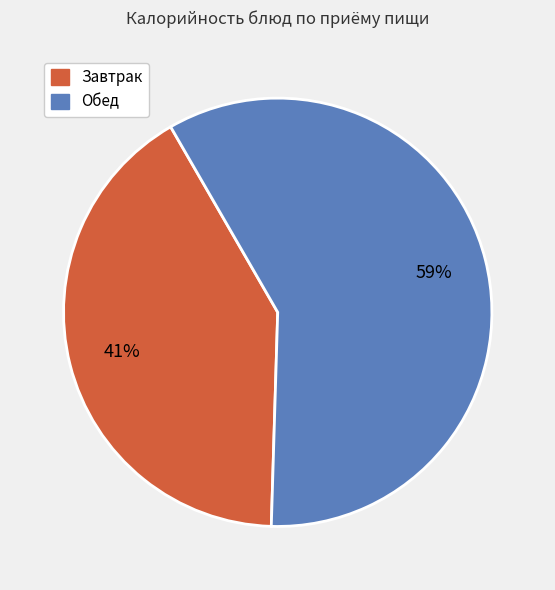

To the nearest percent, what is the average slice percentage?

50%